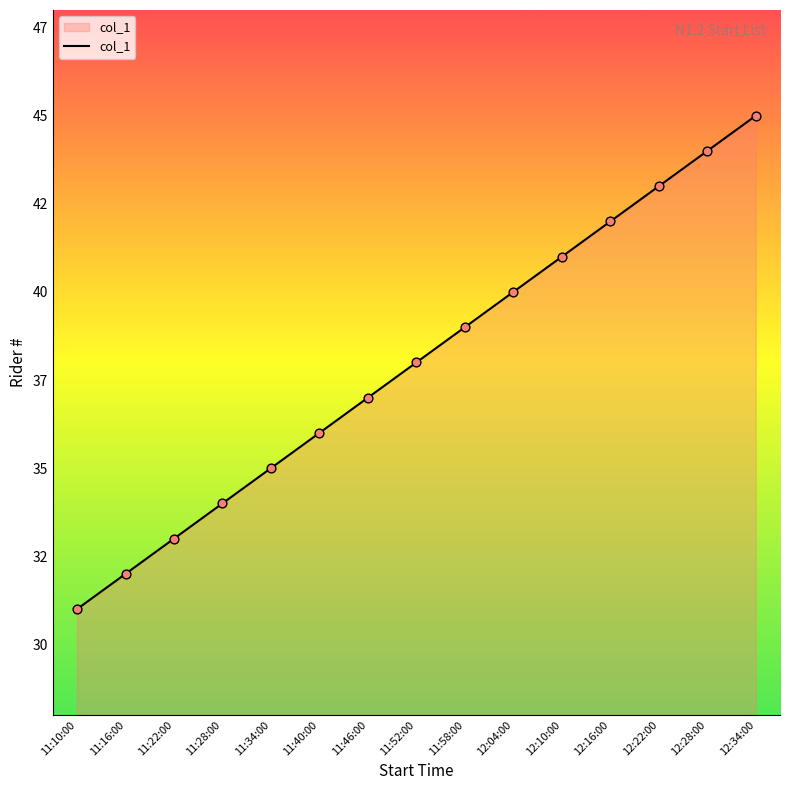

What is the change in value from 11:28:00 to 11:40:00?

+2